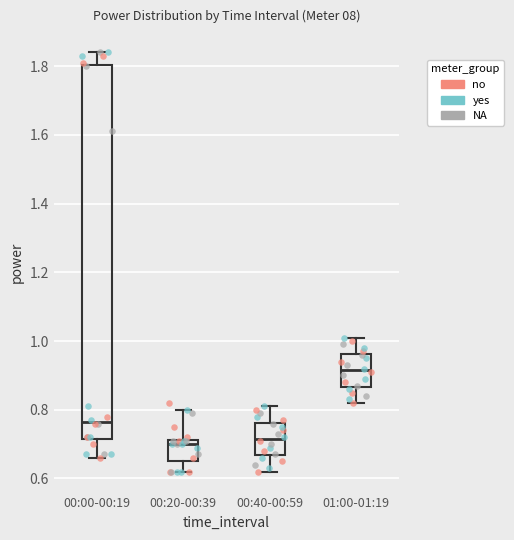

Reading left to right, transcribe this box plot: for each box, give where its median line is, the range the box spans, and where its two whiskers end, as read against the y-axis. The values are not printed on the chart, so give them approximately, as read against the axis.

00:00-00:19: median 0.76, box 0.72 to 1.80, whiskers 0.66 to 1.84
00:20-00:39: median 0.70, box 0.66 to 0.72, whiskers 0.62 to 0.80
00:40-00:59: median 0.72, box 0.66 to 0.76, whiskers 0.62 to 0.82
01:00-01:19: median 0.92, box 0.86 to 0.96, whiskers 0.82 to 1.02